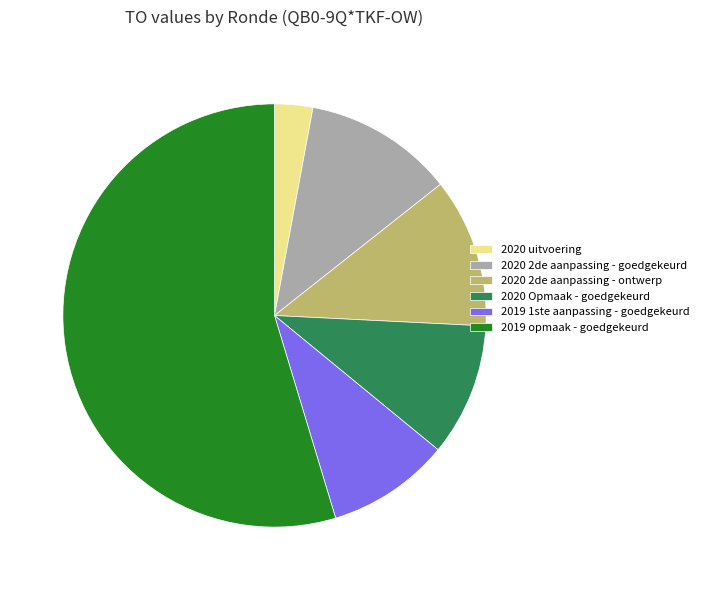

What is the ratio of the value at 2020 2de aanpassing - ontwerp to the value at 2020 Opmaak - goedgekeurd?

1.1